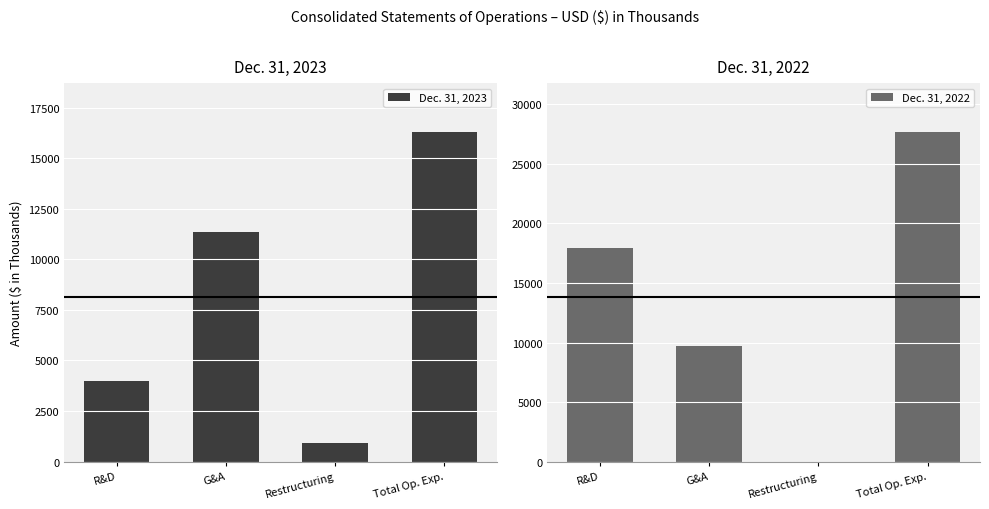

The value of Dec. 31, 2022 at Total Op. Exp. is 36142. True or false?

False